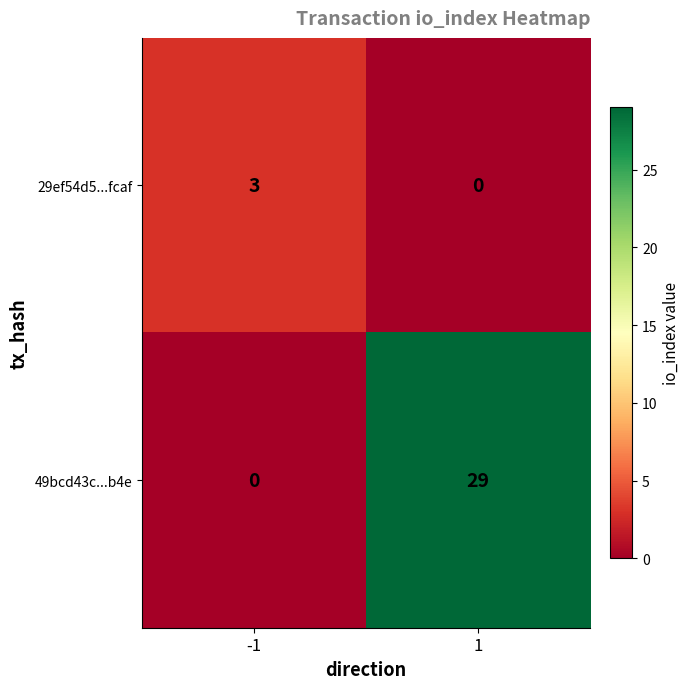

What is the total value across all series at 1?

29